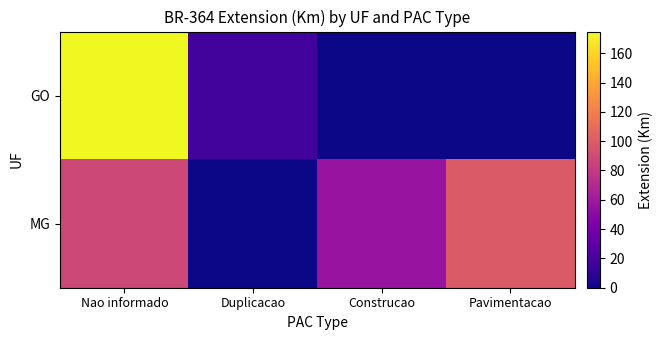

Between Construcao and Pavimentacao, which series saw the biggest shift?

MG